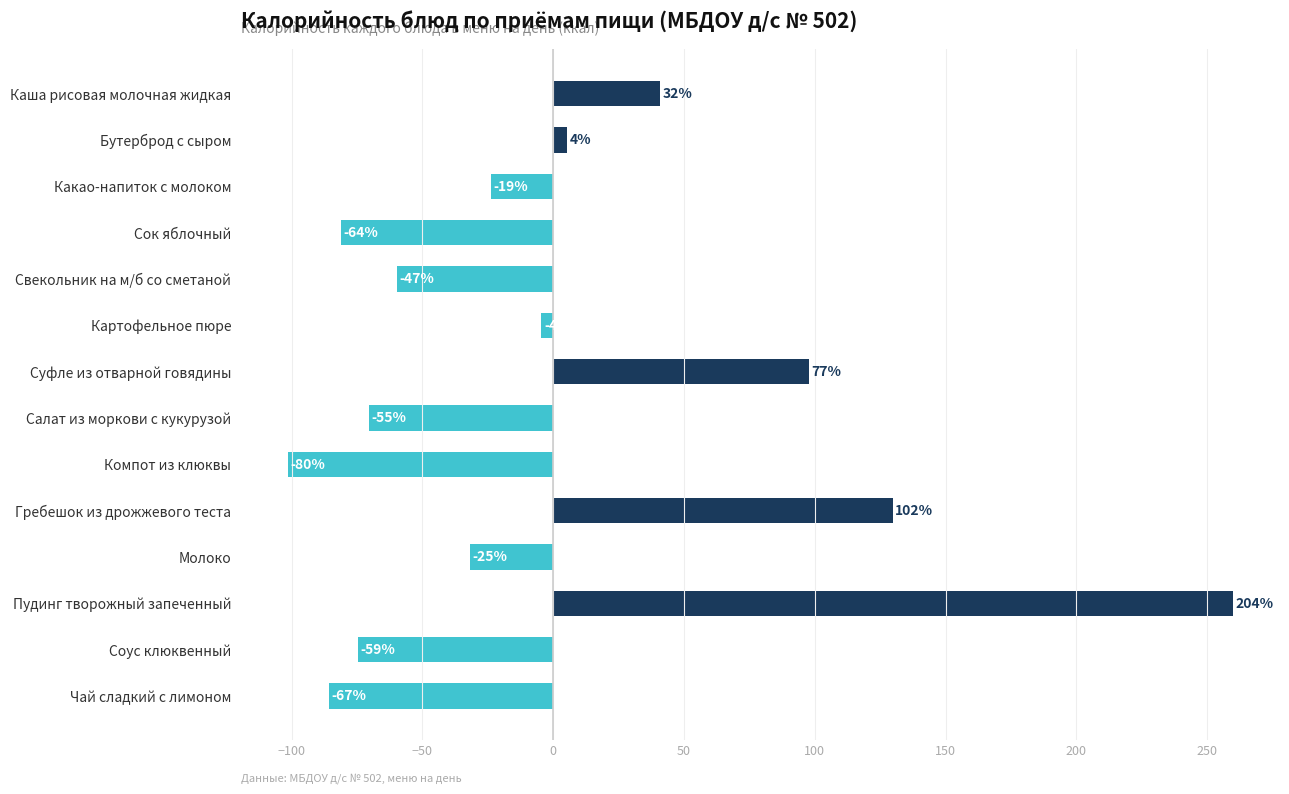

How many bars are there in total?

14